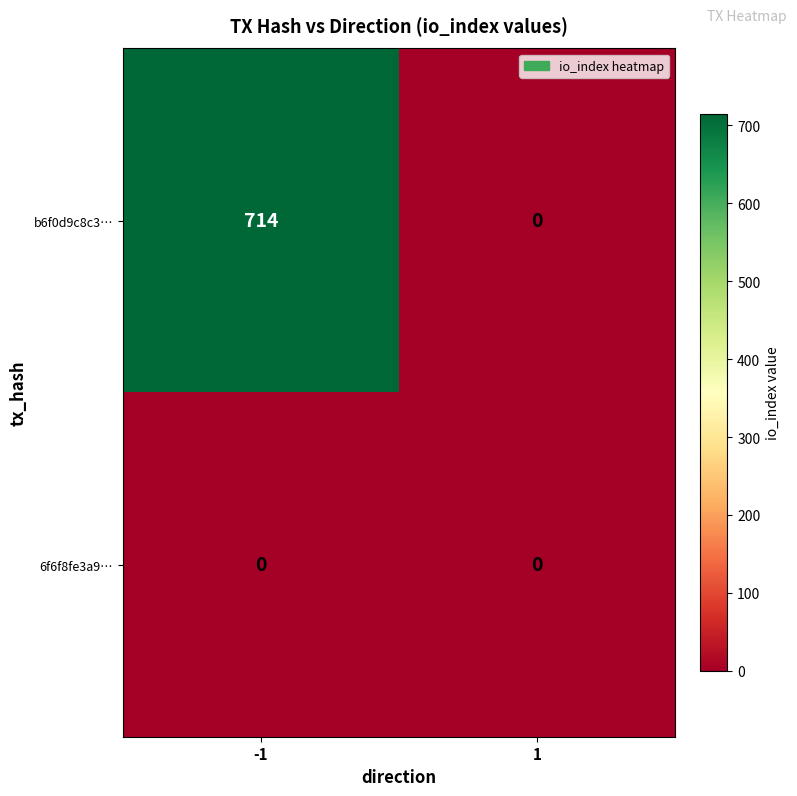

List the series in order of their peak value, lowest first.

6f6f8fe3a9…, b6f0d9c8c3…